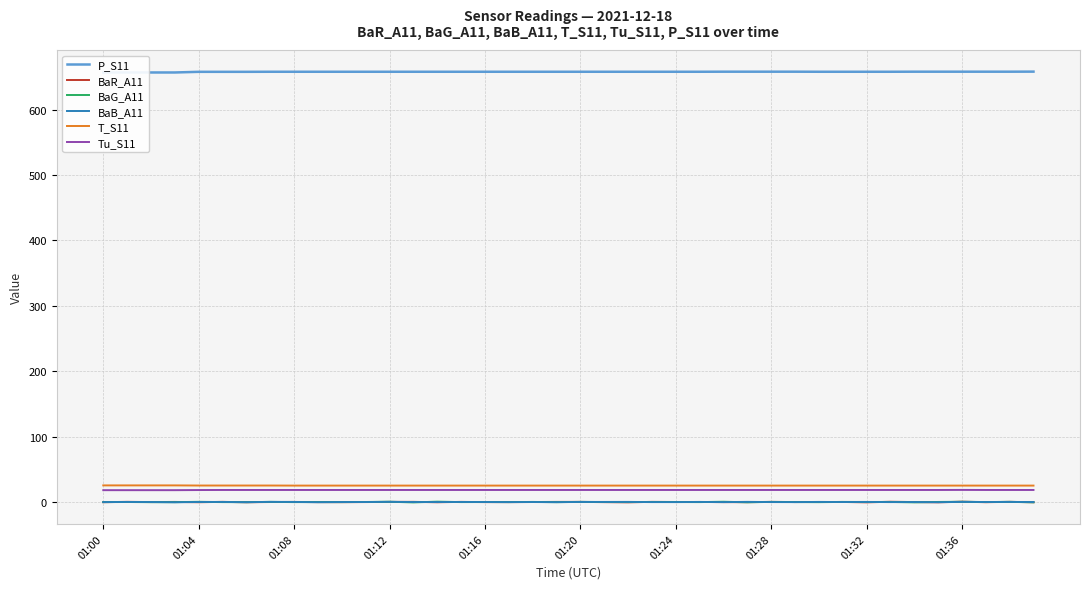

List the series in order of their peak value, lowest first.

BaB_A11, BaR_A11, BaG_A11, Tu_S11, T_S11, P_S11